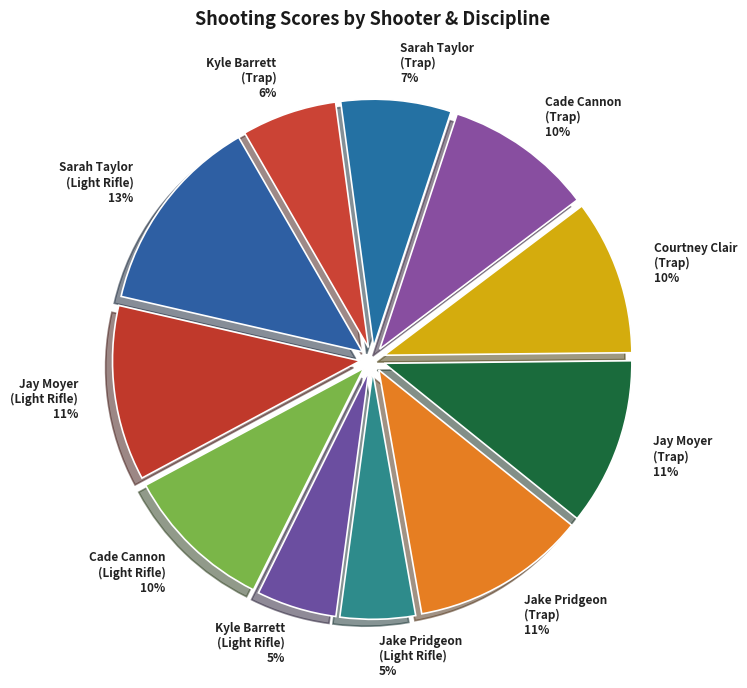

How many segments does this pie chart have?

11